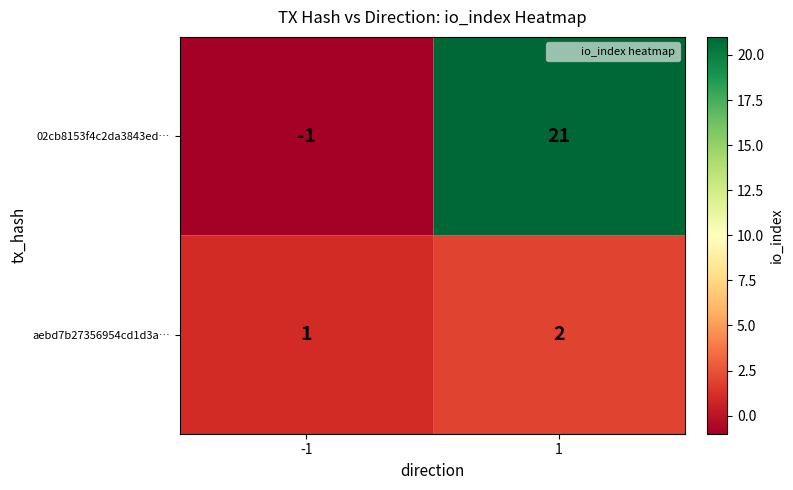

Which series changed the most between -1 and 1?

02cb8153f4c2da3843ed…